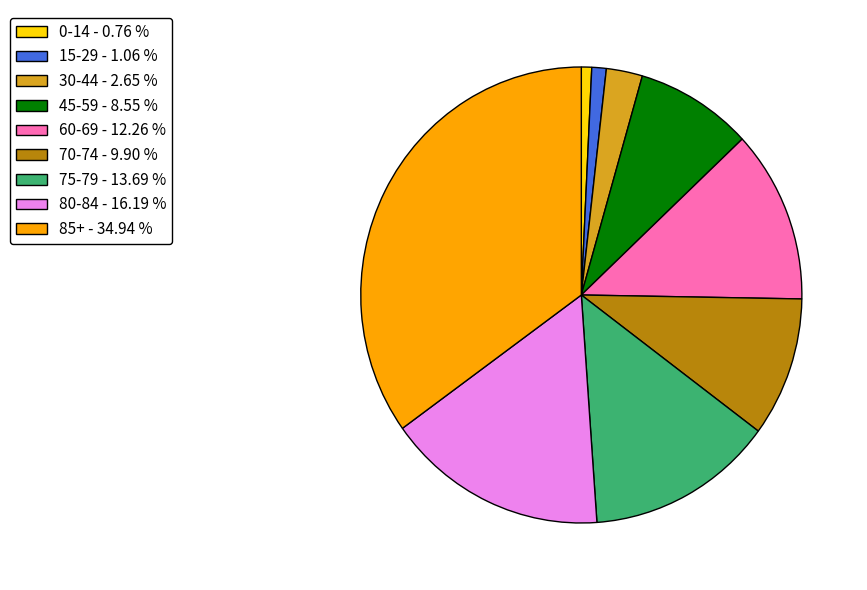

What is the largest slice in the pie chart?

85+ - 34.94 %